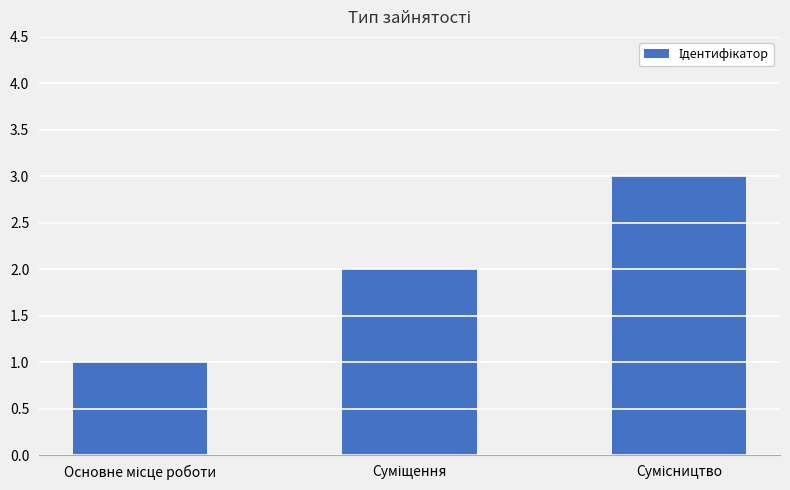

How many bars are there in total?

3